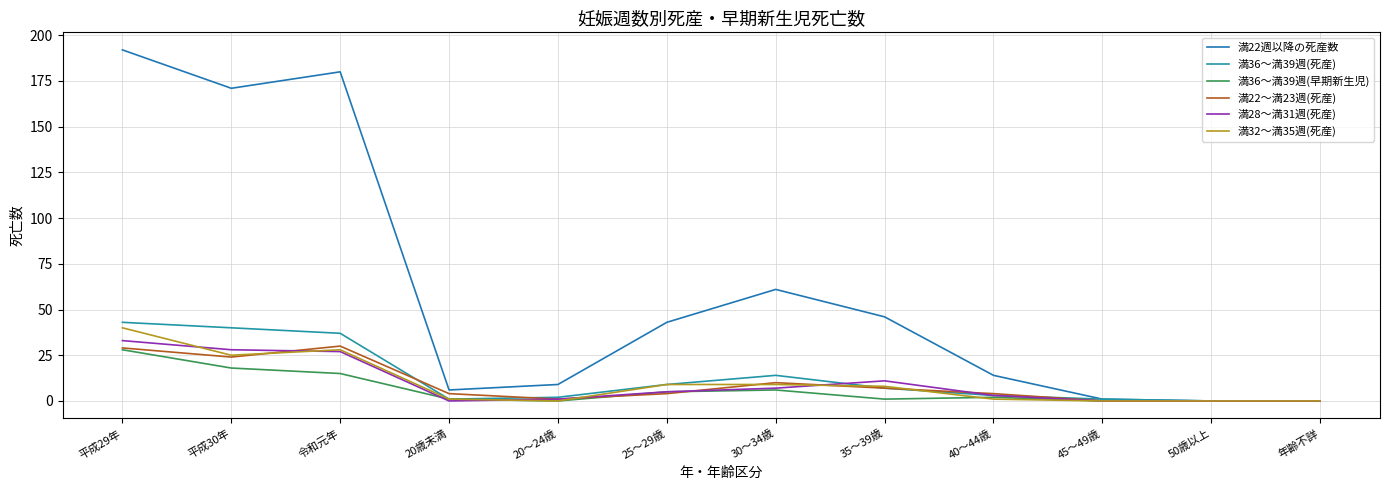

What is the label of the 11th point from the left?

50歳以上